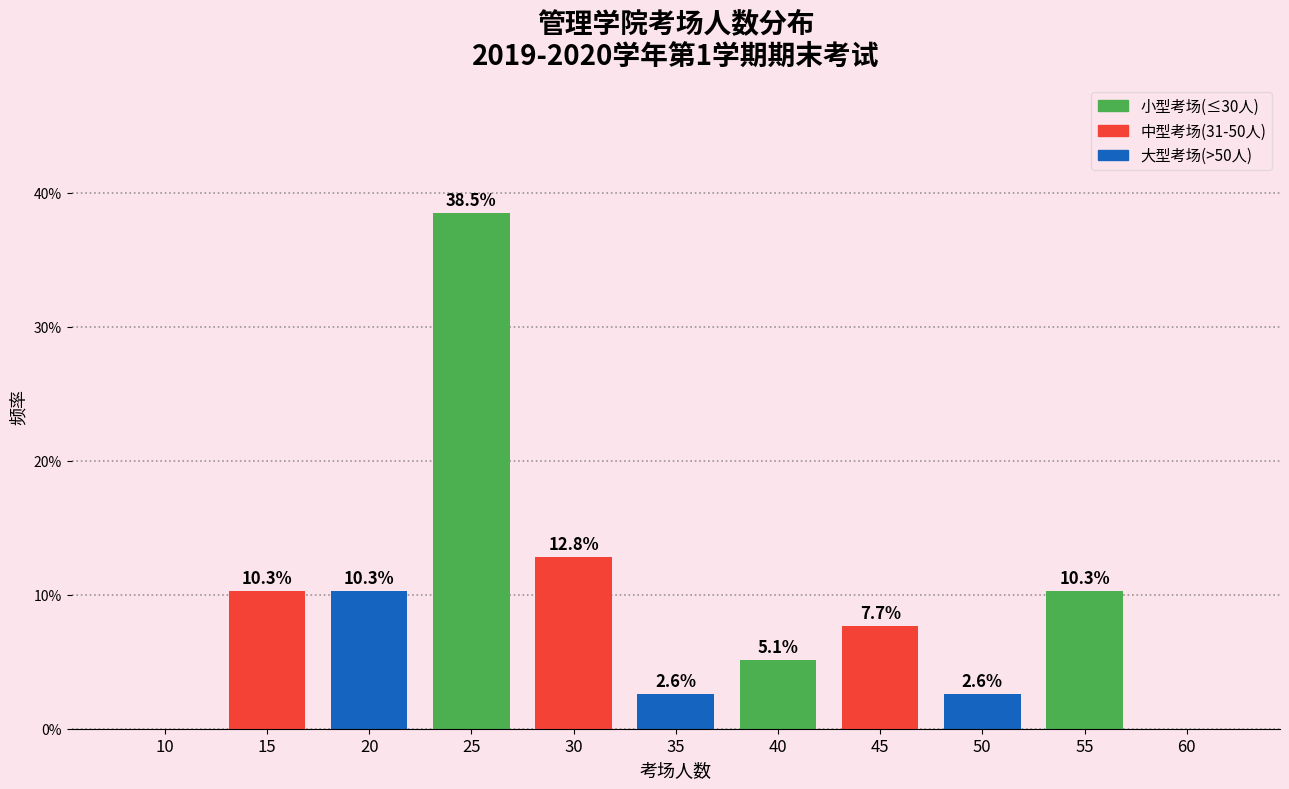

Reading right to left, transcribe all the data shown in this chart.

60=0.0	55=10.3	50=2.6	45=7.7	40=5.1	35=2.6	30=12.8	25=38.5	20=10.3	15=10.3	10=0.0